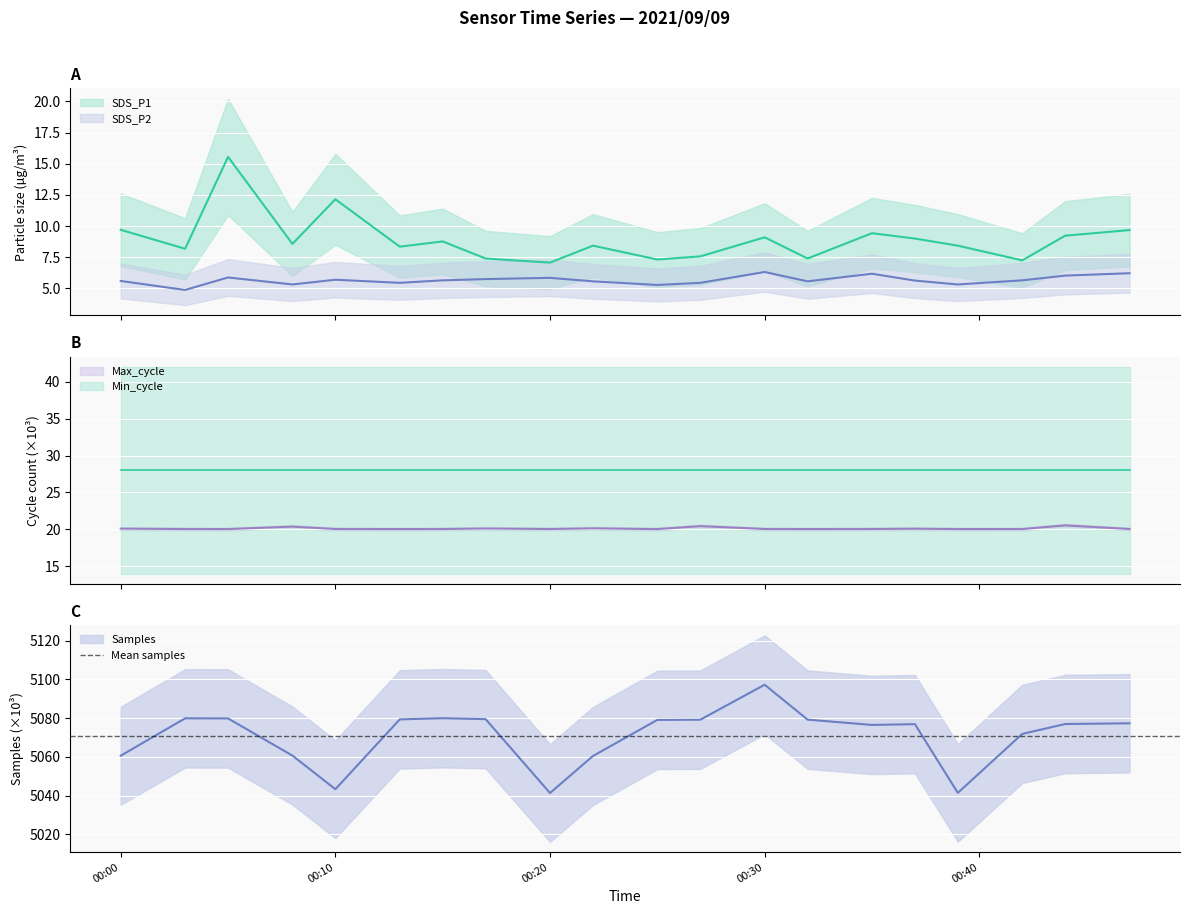

Where is Max_cycle nearest to the value 20?

2021/09/09 00:25